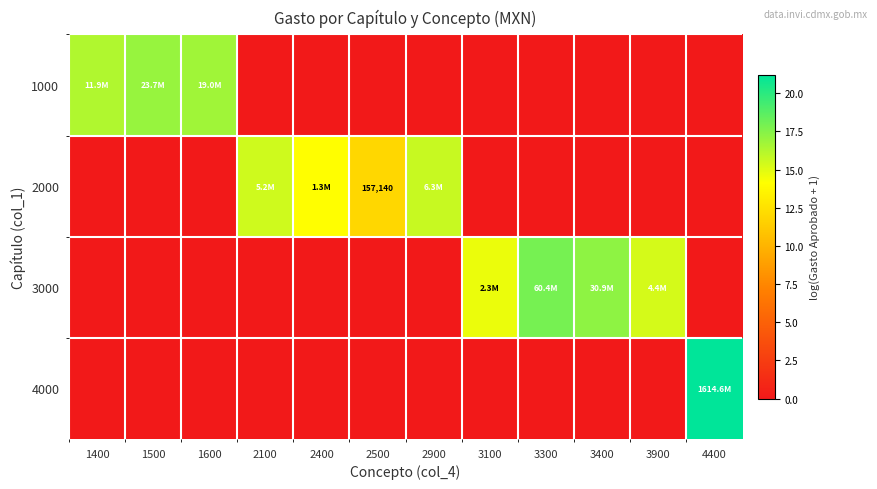

Is it true that 2000 equals -9.8 at 3900?

False